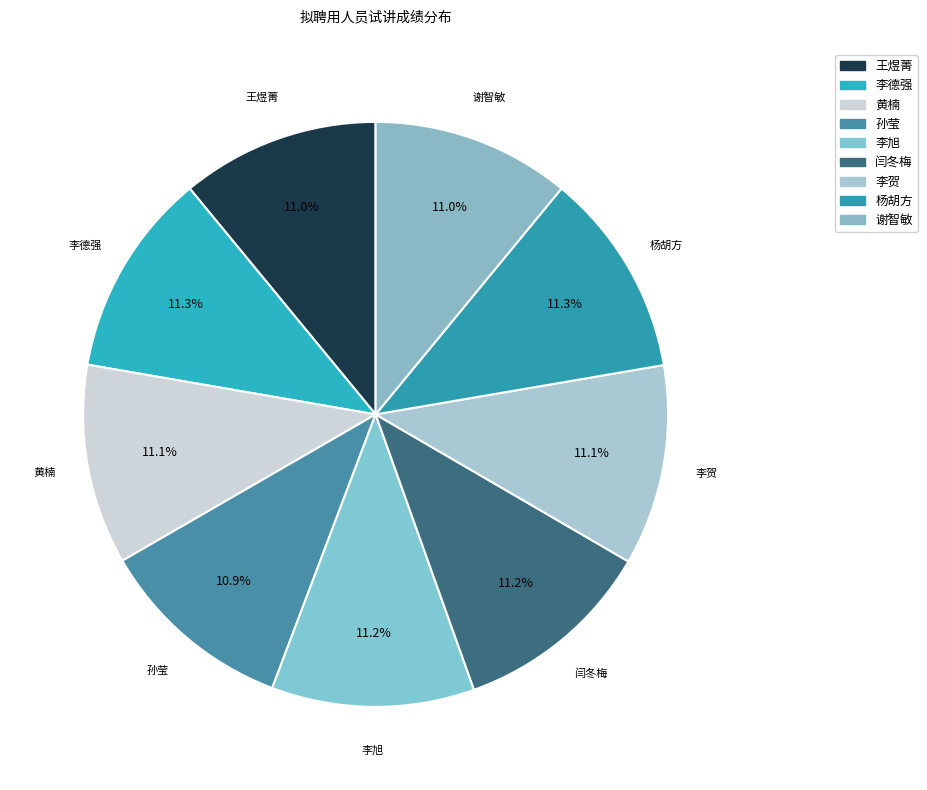

To the nearest percent, what portion does 李德强 represent?

11%